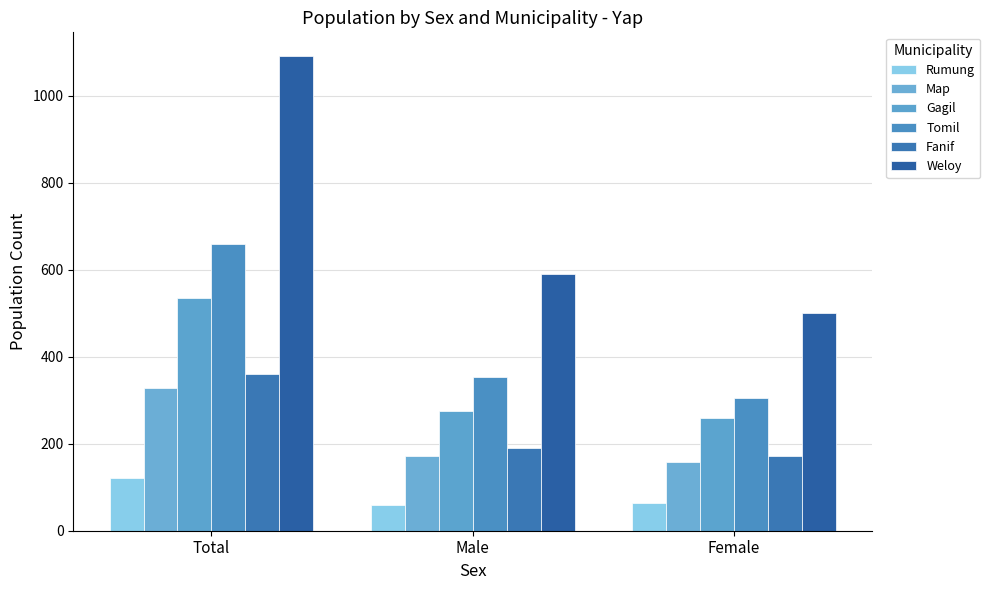

The Map series shows 171 at Male. True or false?

True